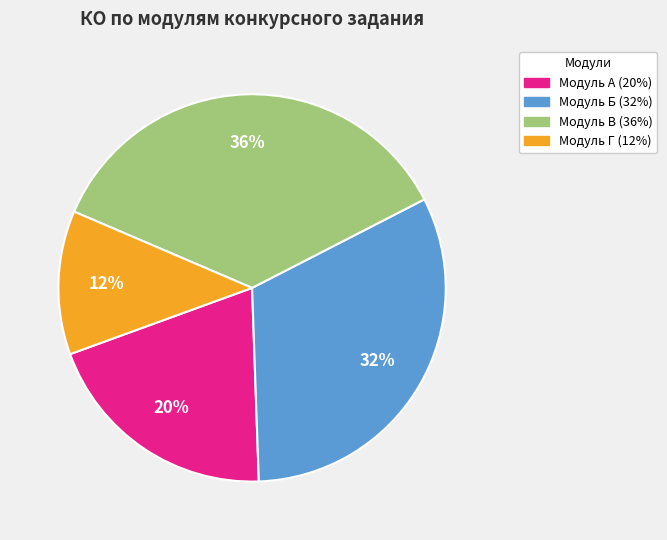

To the nearest percent, what is the difference between the largest and smallest slice percentages?

24%